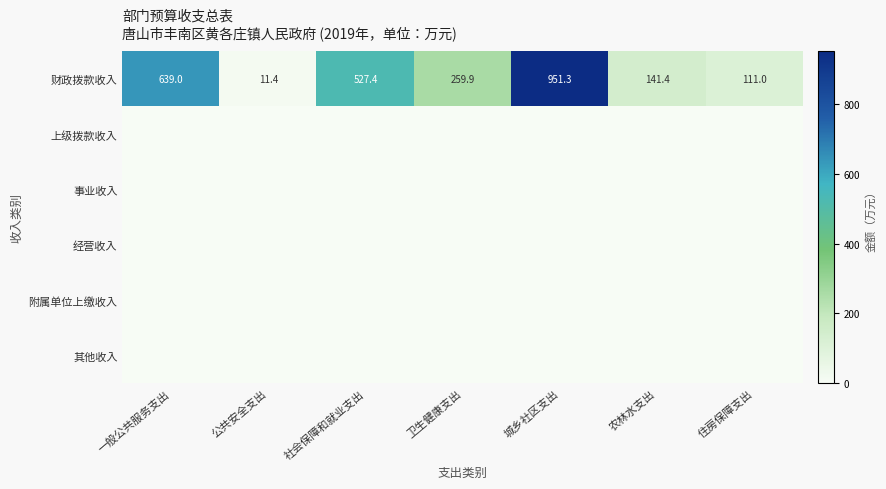

What is the difference between the 财政拨款收入 values at 农林水支出 and 一般公共服务支出?

497.6